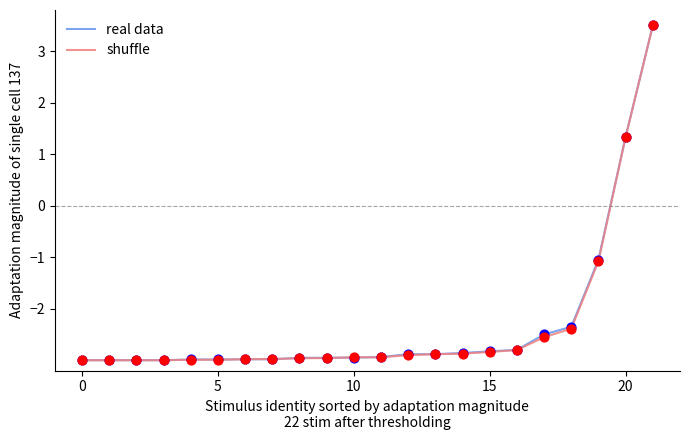

What is the minimum value shown in the chart?

-3.0